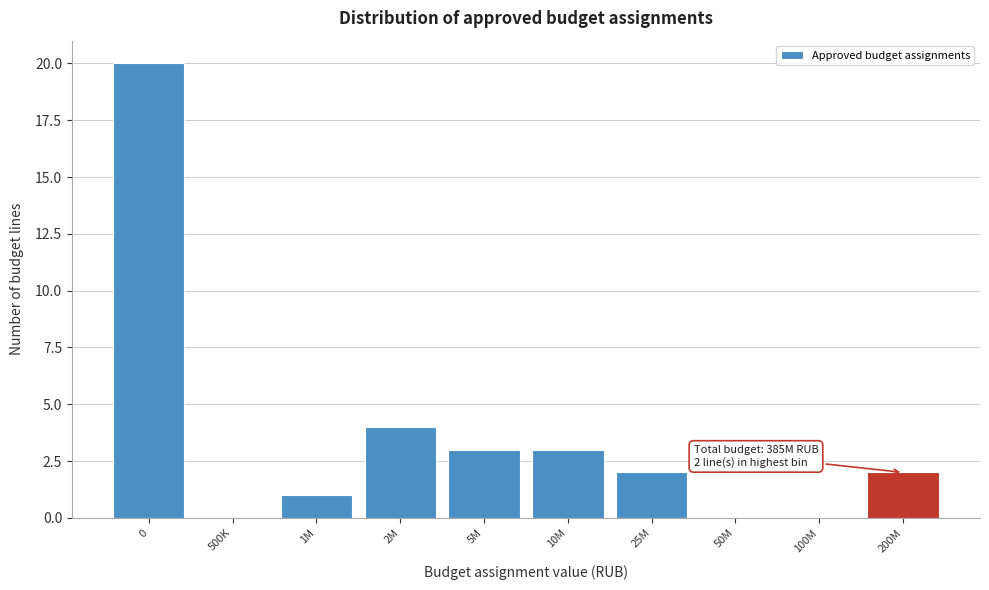

Reading left to right, transcribe all the data shown in this chart.

0=20	500K=0	1M=1	2M=4	5M=3	10M=3	25M=2	50M=0	100M=0	200M=2